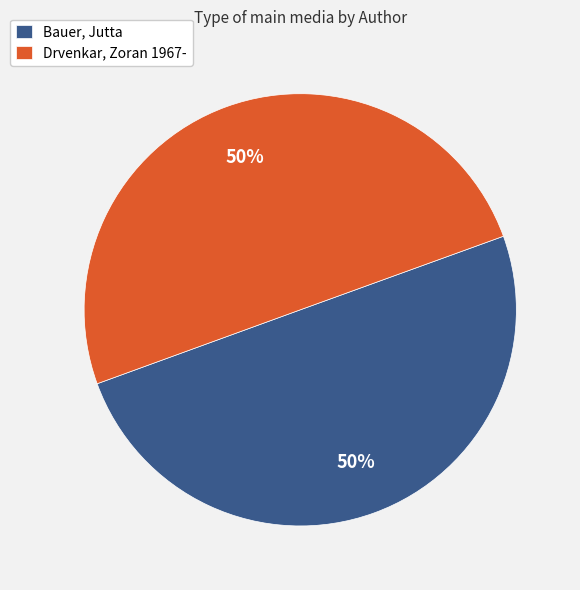

How many slices are in this pie chart?

2